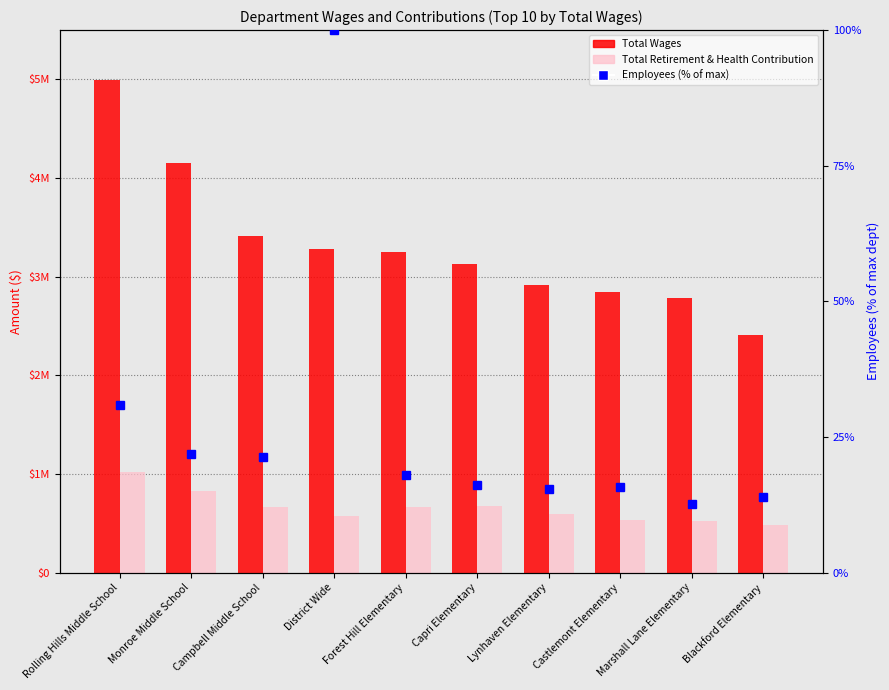

Where does the Total Wages series first go above 3248316?

Rolling Hills Middle School